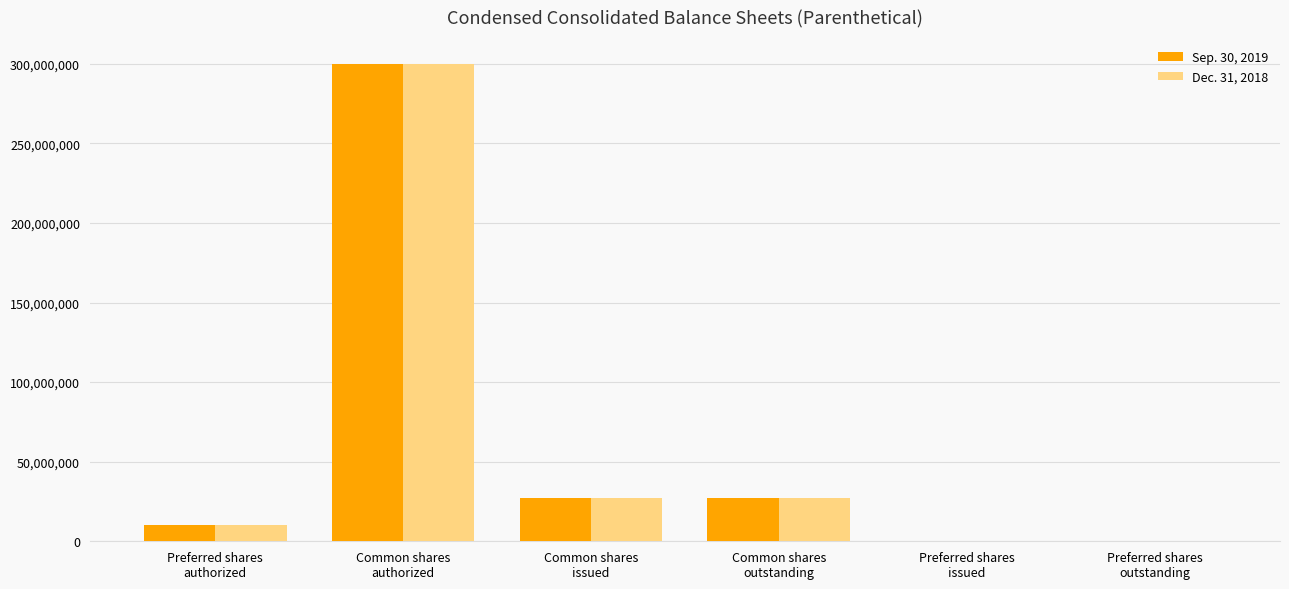

What is the average value of the Sep. 30, 2019 series?

60782653